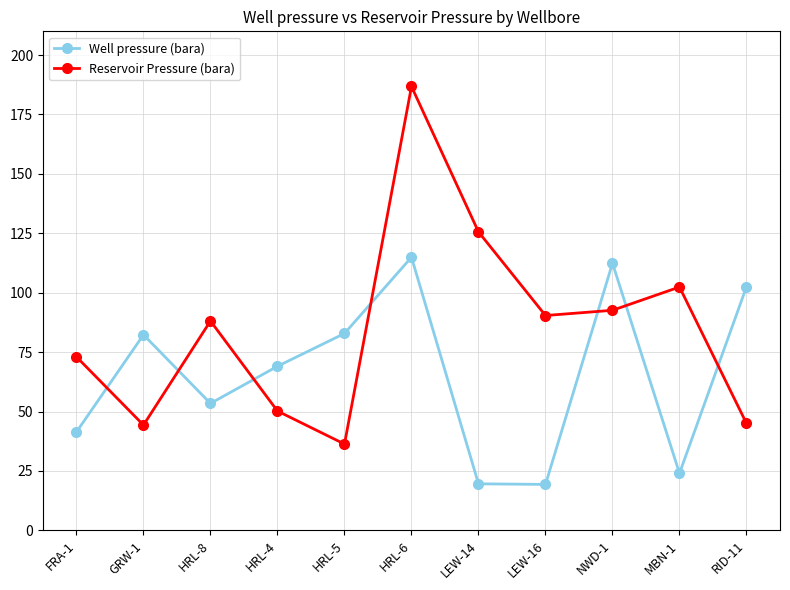

At which label does Reservoir Pressure (bara) reach its peak?

HRL-6